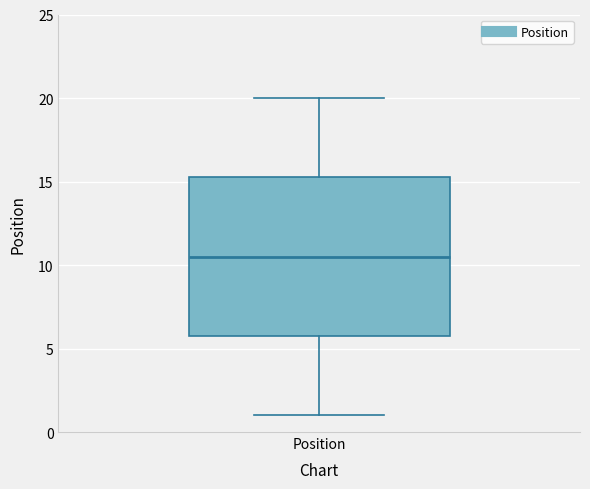

Where does the median line of the box for Position sit on the y-axis? The values are not printed on the chart, so give them approximately, as read against the axis.

10.5